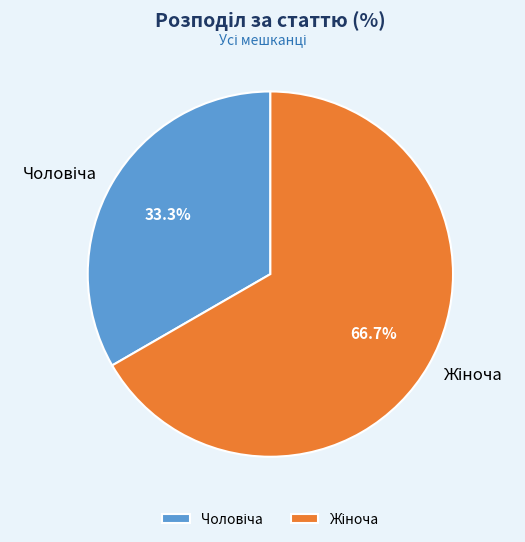

Is there any slice that represents more than half of the pie?

Yes